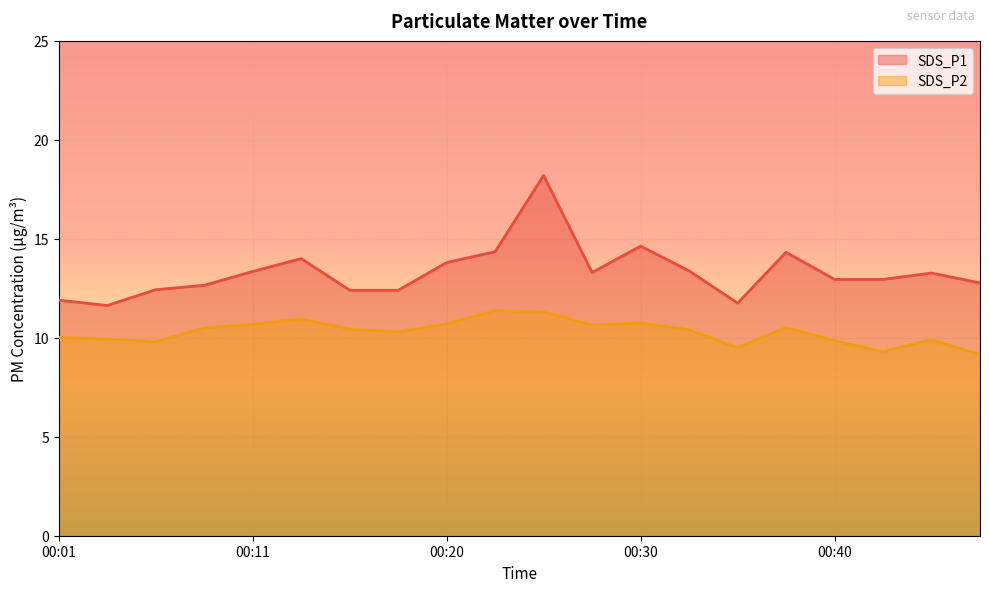

Which series has the largest total across all categories?

SDS_P1